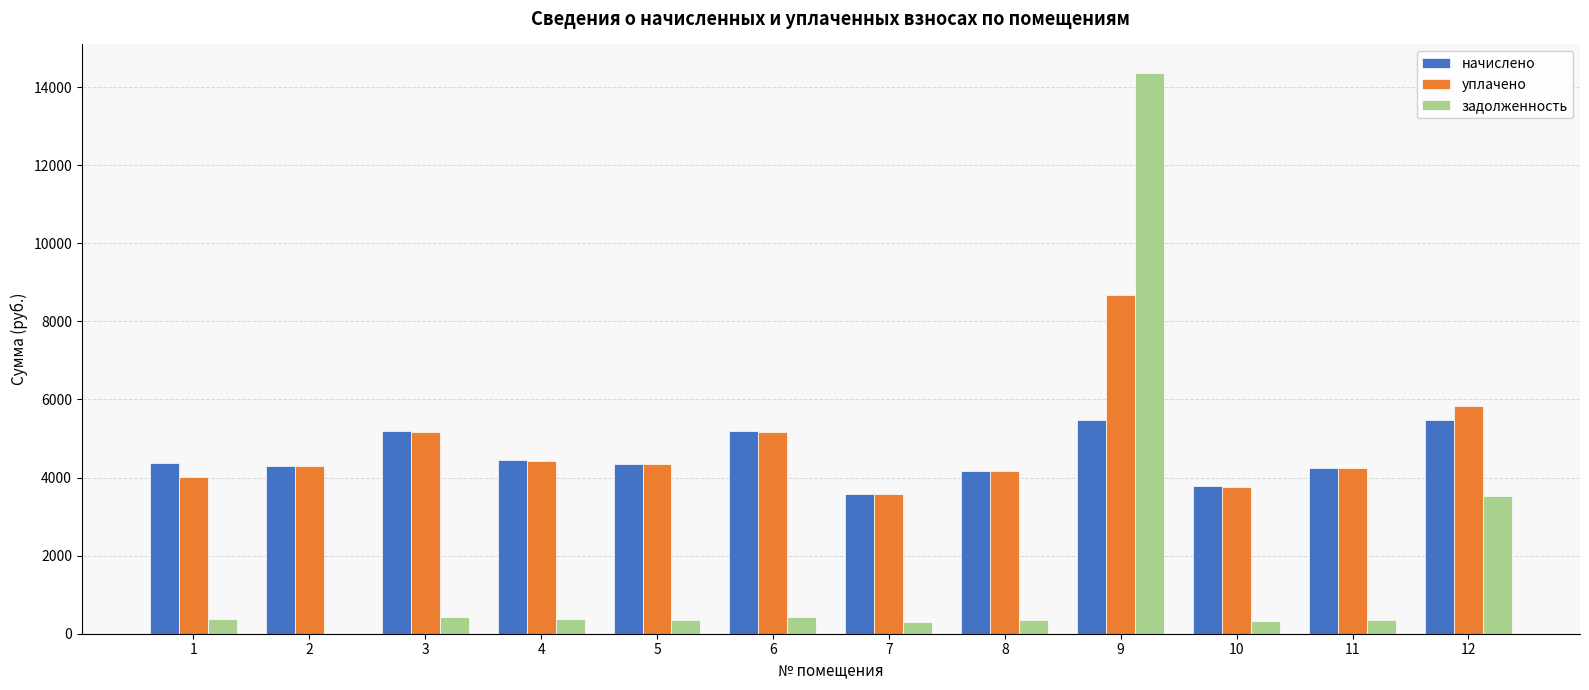

What is the approximate value of задолженность at 6?

432.6